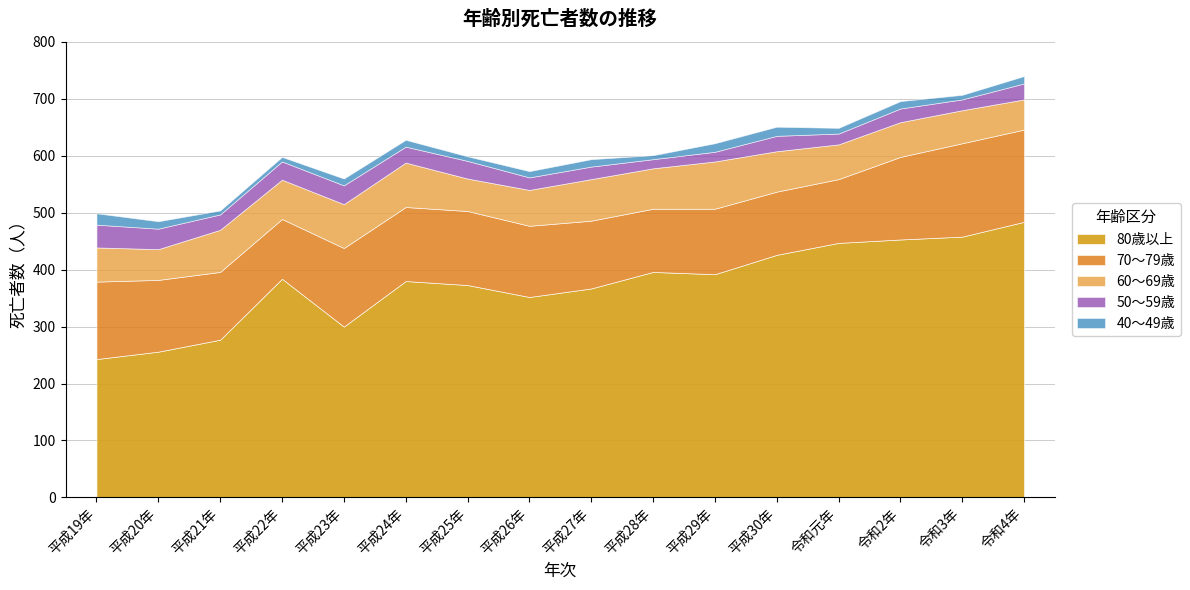

Where is the first local minimum for 80歳以上?

平成23年